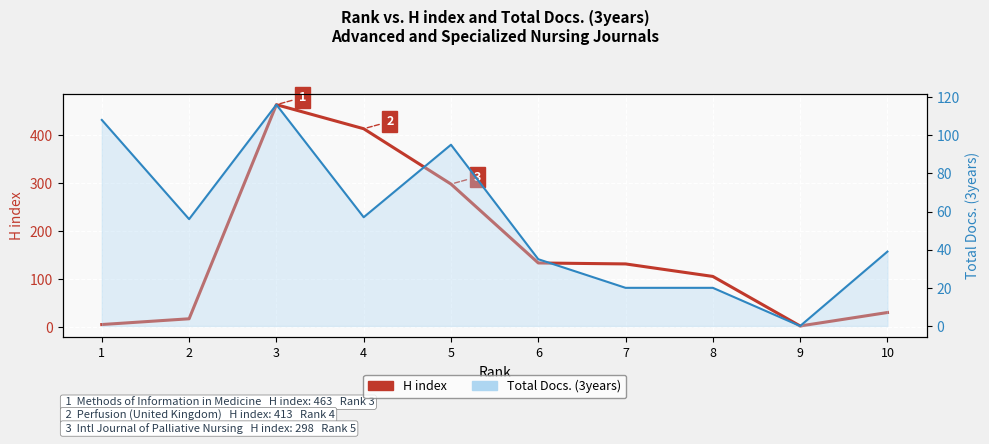

List the labels in order of Total Docs. (3years) value, largest first.

3, 1, 5, 4, 2, 10, 6, 7, 8, 9